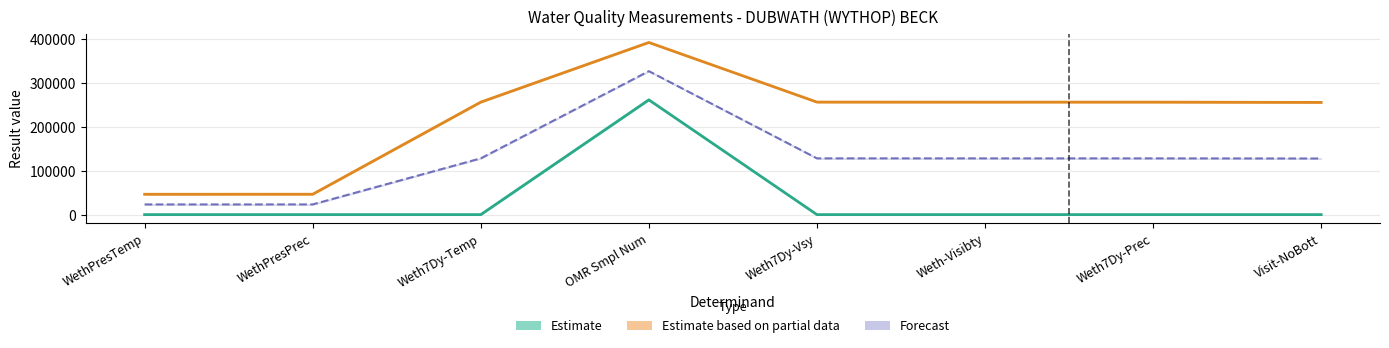

What is the label of the 8th point from the right?

WethPresTemp